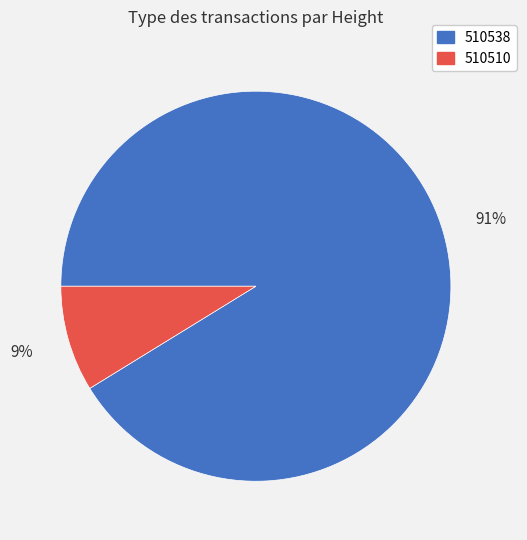

How many segments does this pie chart have?

2